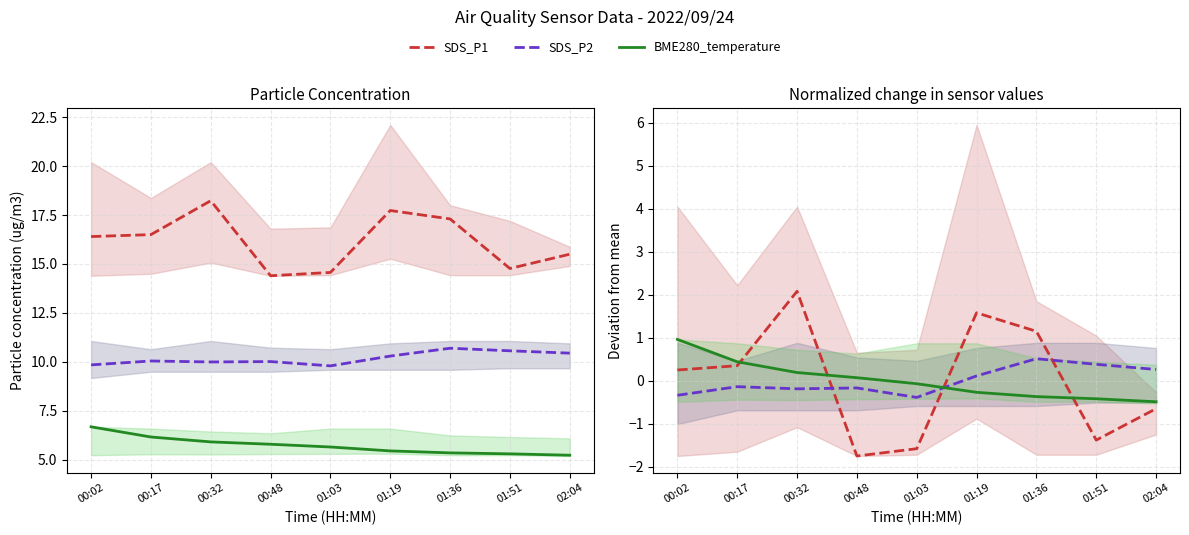

At how many categories does at least one series exceed 12?

9